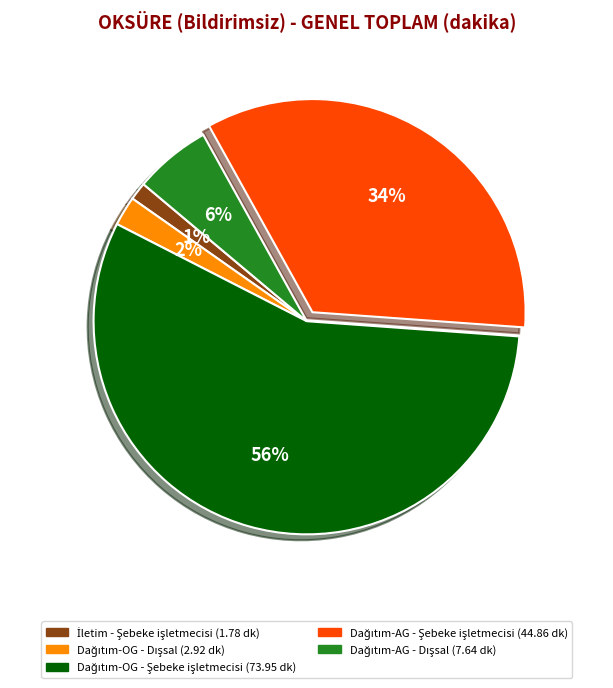

To the nearest percent, what is the average slice percentage?

20%